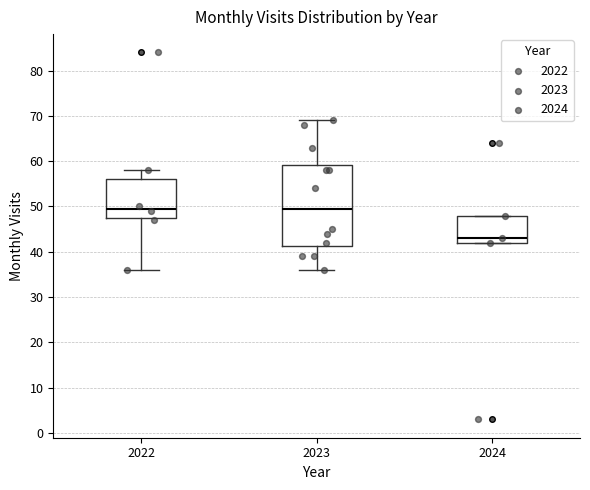

Comparing the boxes themselves (not the whiskers), which one is the tallest?

2023